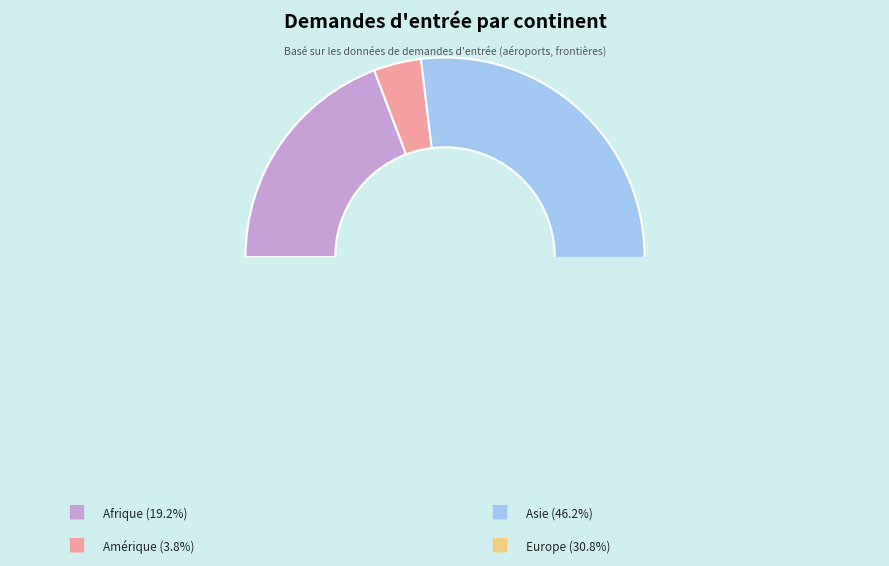

Is there a majority slice in this chart?

No